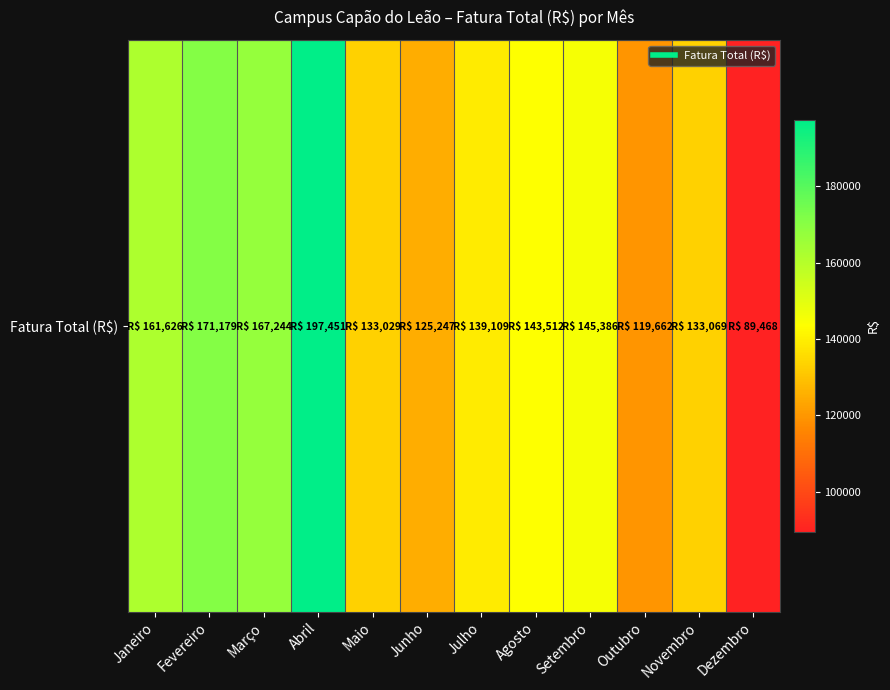

The value at Maio is 77652.7. True or false?

False